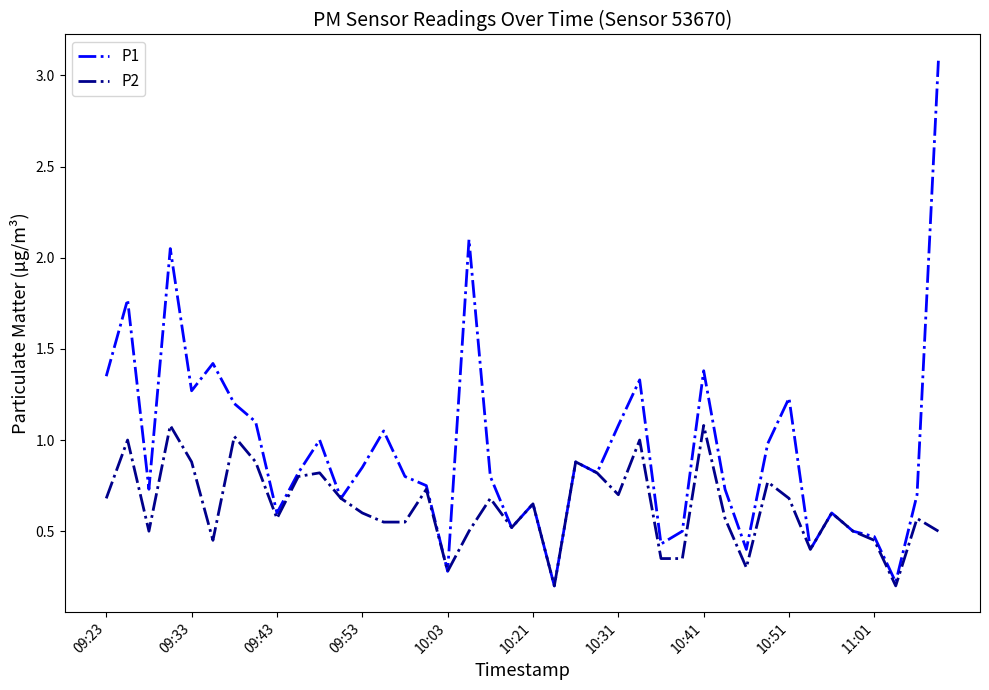

Rank the series by their maximum value, from highest to lowest.

P1, P2